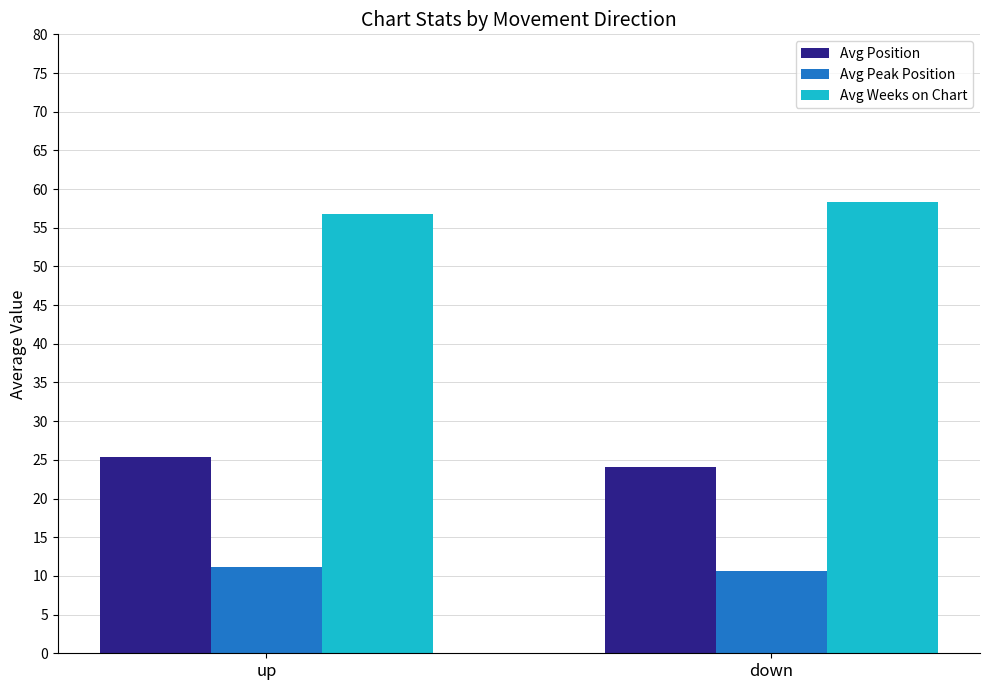

What is the spread (max minus min) of values at up?

45.6